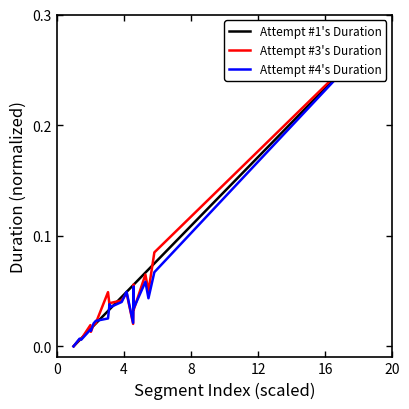

Rank the series by their average value, from highest to lowest.

Attempt #1's Duration, Attempt #3's Duration, Attempt #4's Duration